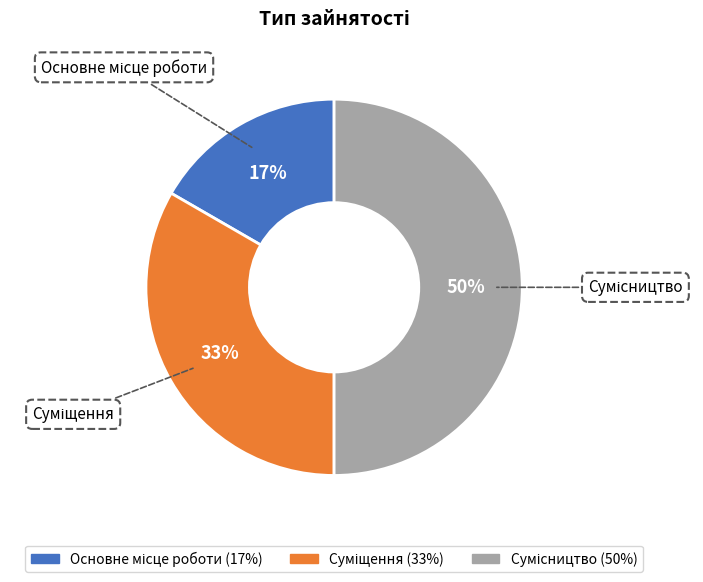

To the nearest percent, what is the difference between the largest and smallest slice percentages?

33%